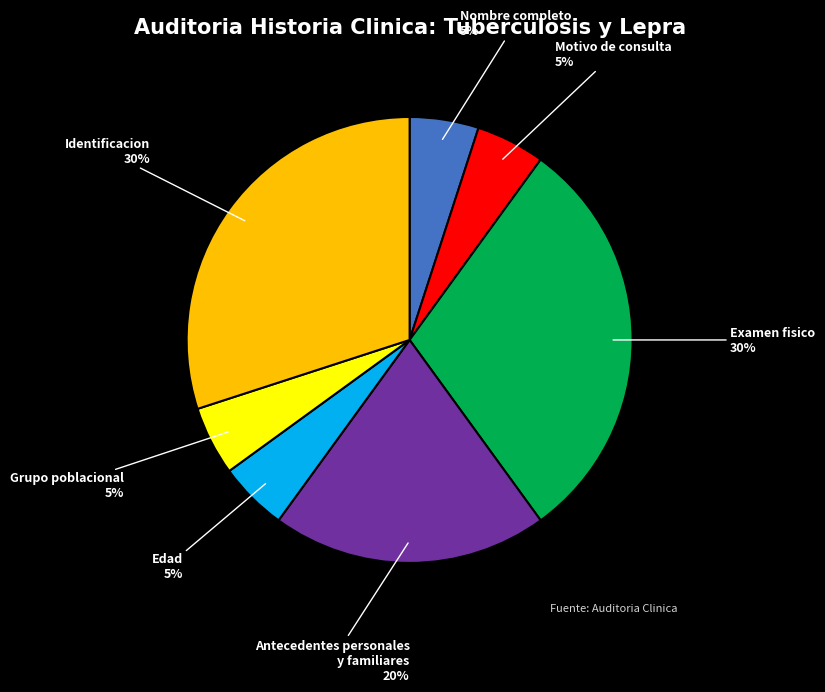

To the nearest percent, what portion does Examen fisico represent?

30%